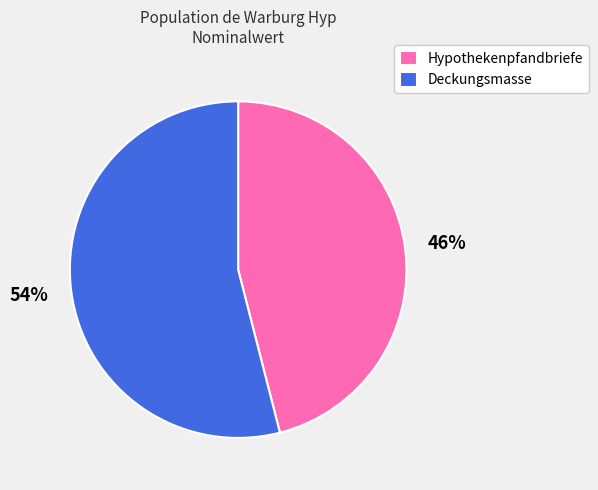

To the nearest percent, what percentage of the pie is Hypothekenpfandbriefe?

46%